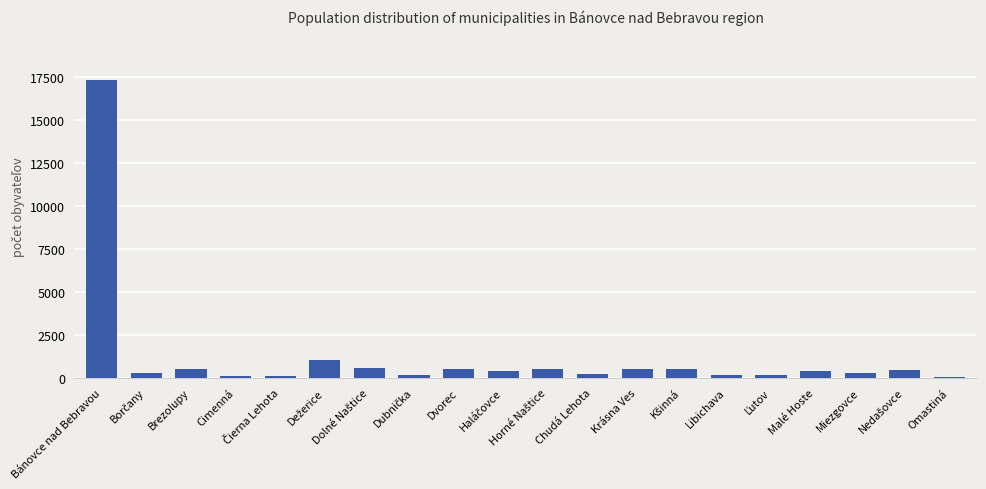

What is the sum of all values?

24061